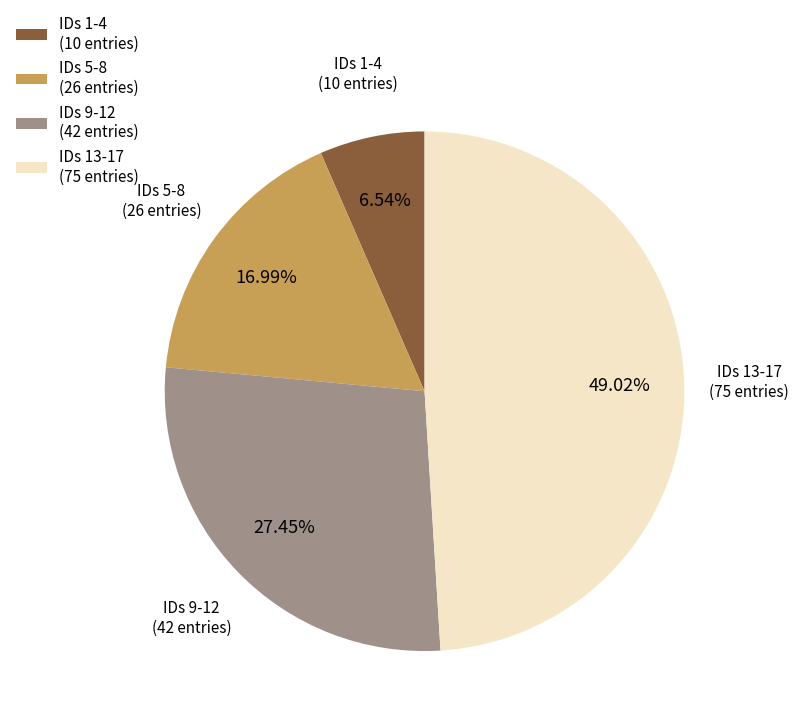

Is the sum of IDs 1-4 (10 entries) and IDs 5-8 (26 entries) greater than half?

No